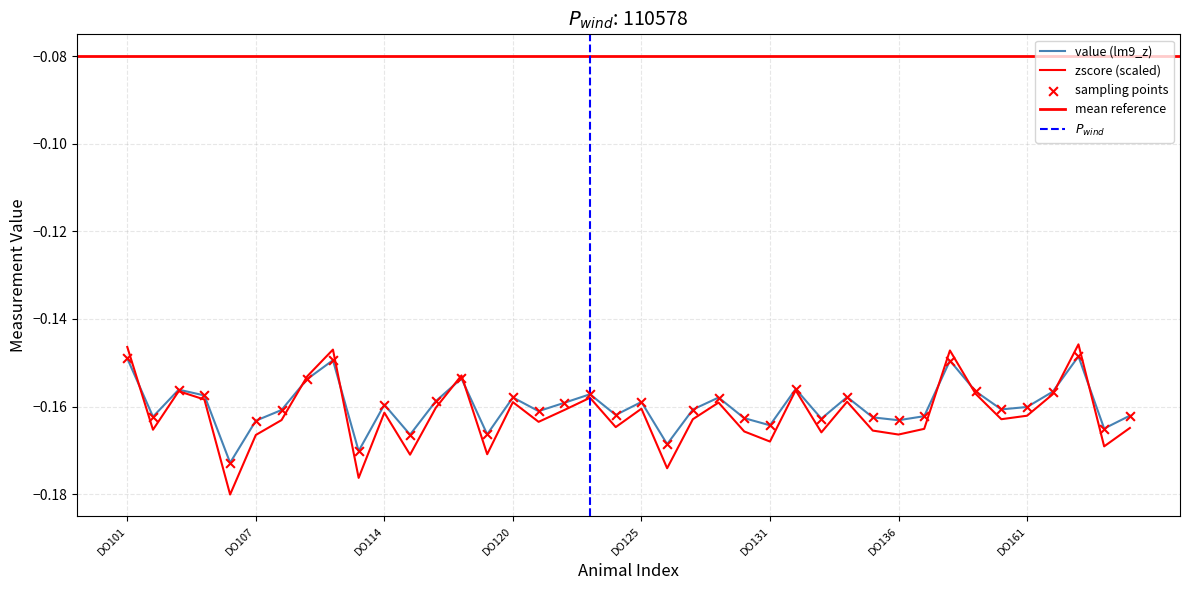

What are all the series names shown in the legend?

value, zscore